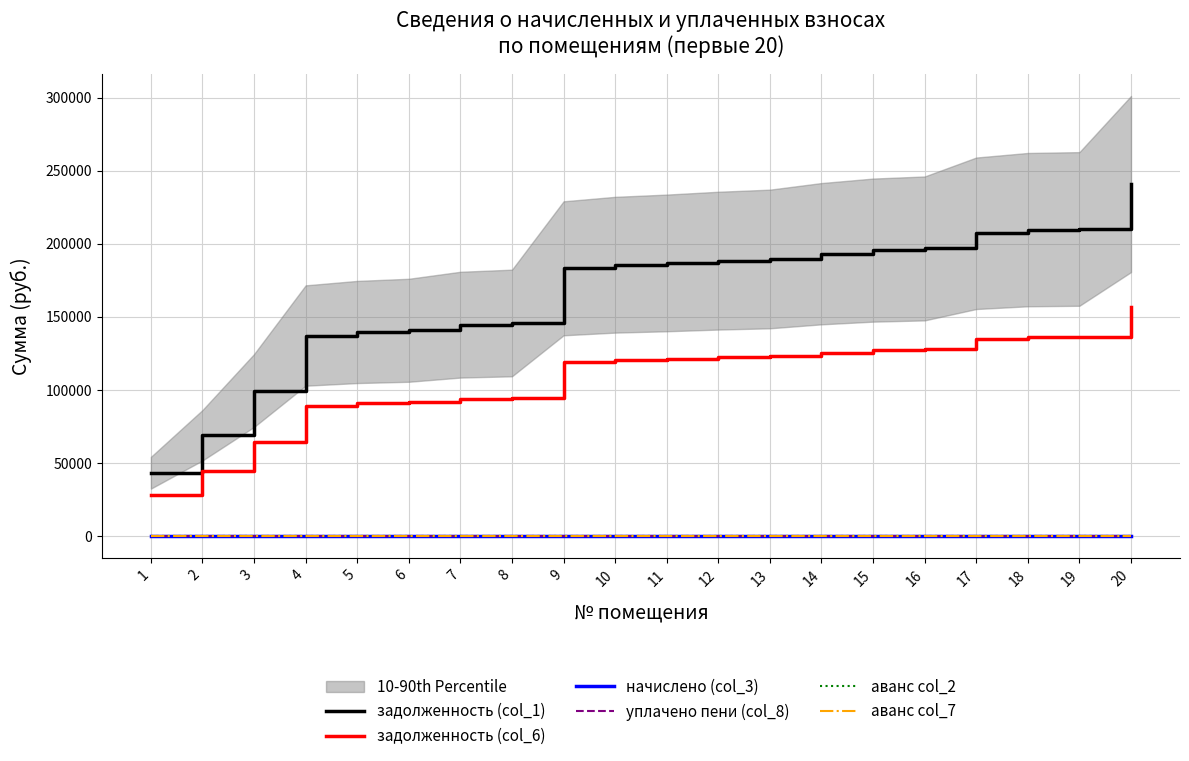

Rank the series by their maximum value, from highest to lowest.

задолженность (col_1), задолженность (col_6), начислено (col_3), уплачено пени (col_8), аванс col_2, аванс col_7